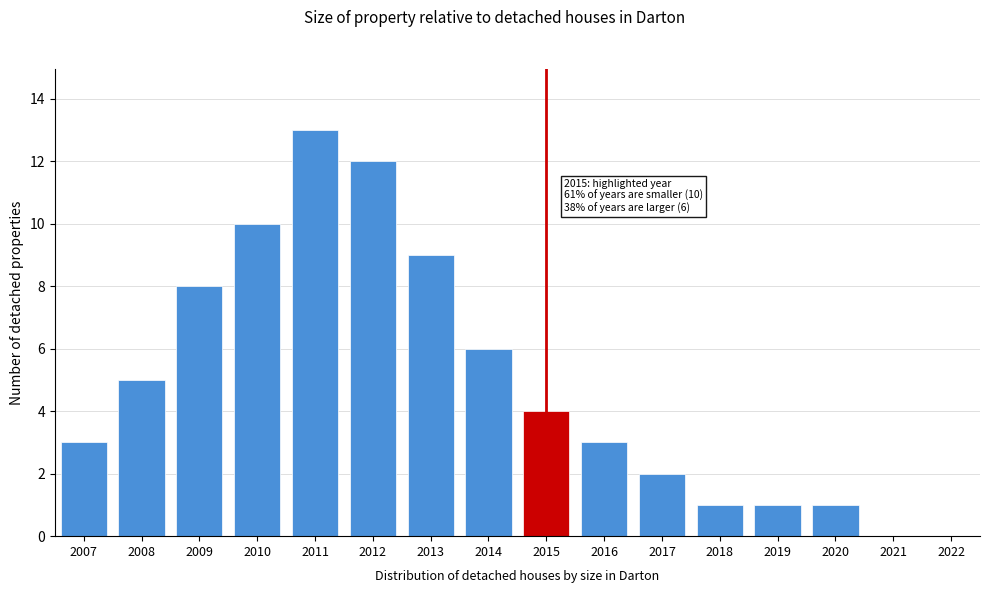

Reading right to left, list all the values displayed in this chart.

2022=0	2021=0	2020=1	2019=1	2018=1	2017=2	2016=3	2015=4	2014=6	2013=9	2012=12	2011=13	2010=10	2009=8	2008=5	2007=3